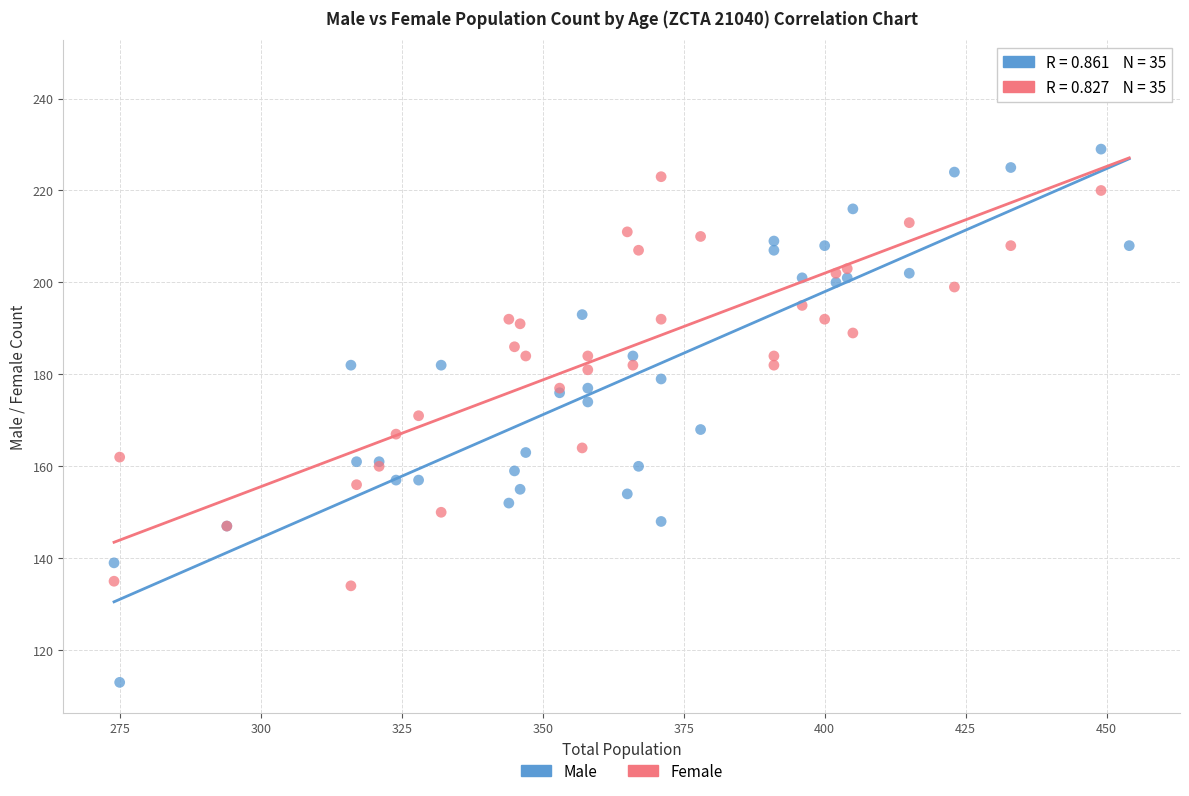

What is the X range (max minus min) for the scatter plot?

180